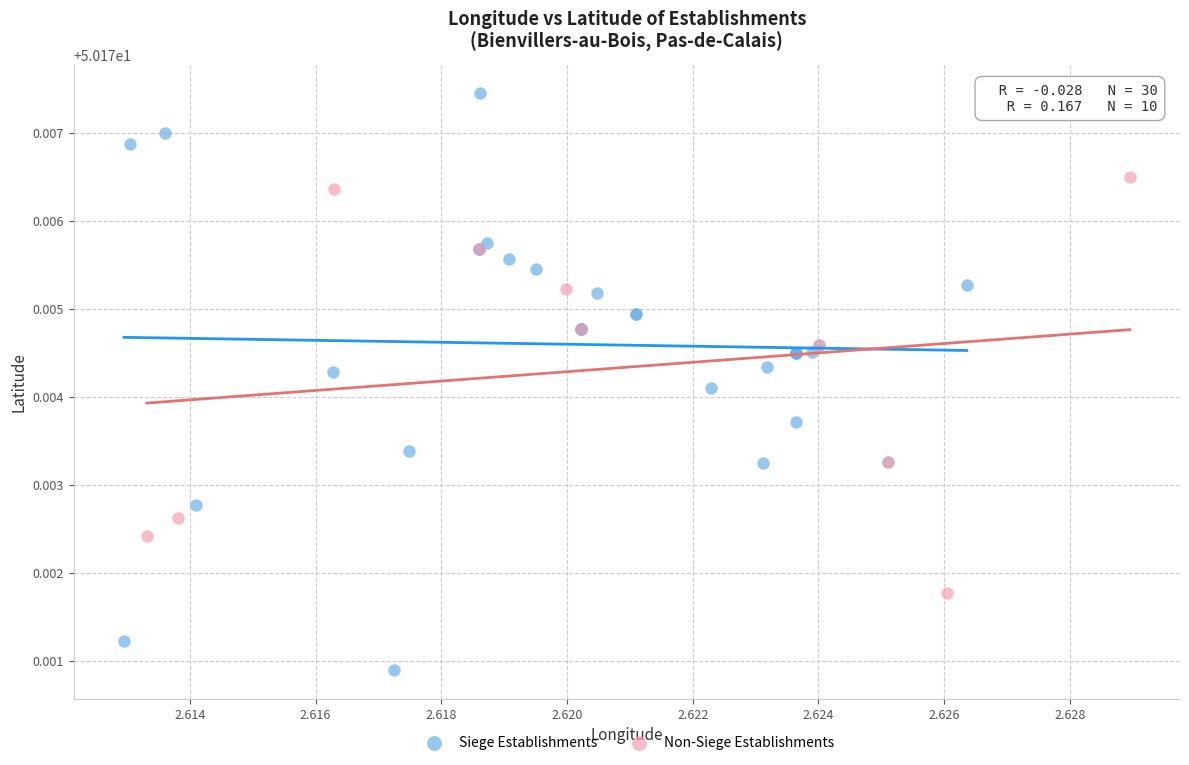

Which series contains the lowest Y value?

Siege Establishments